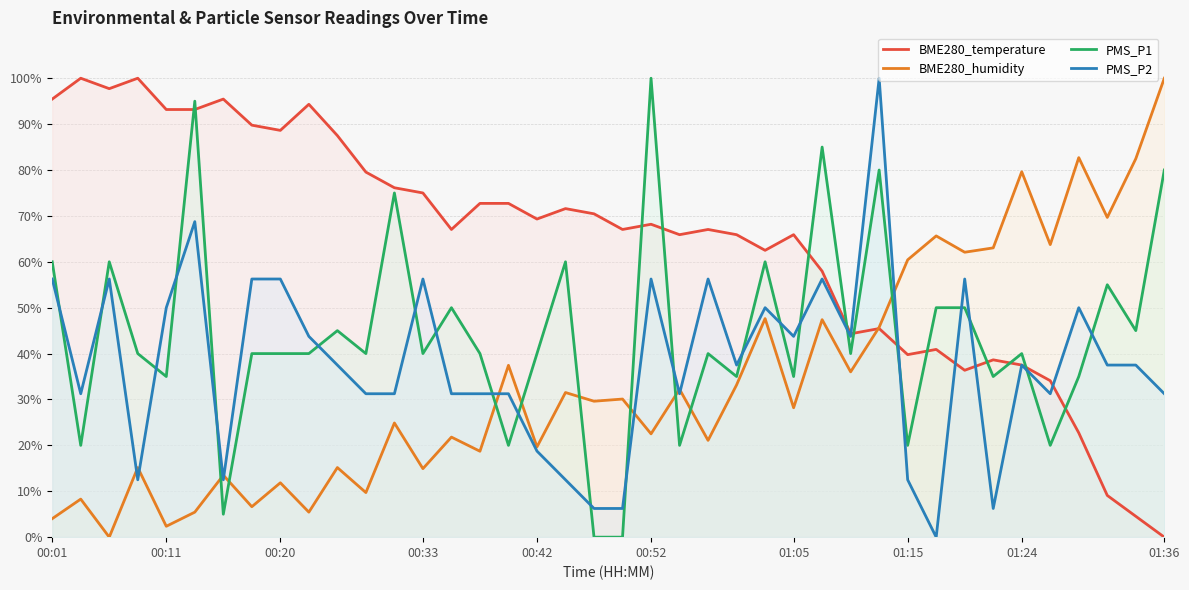

What is the average value of the BME280_humidity series?

34.2